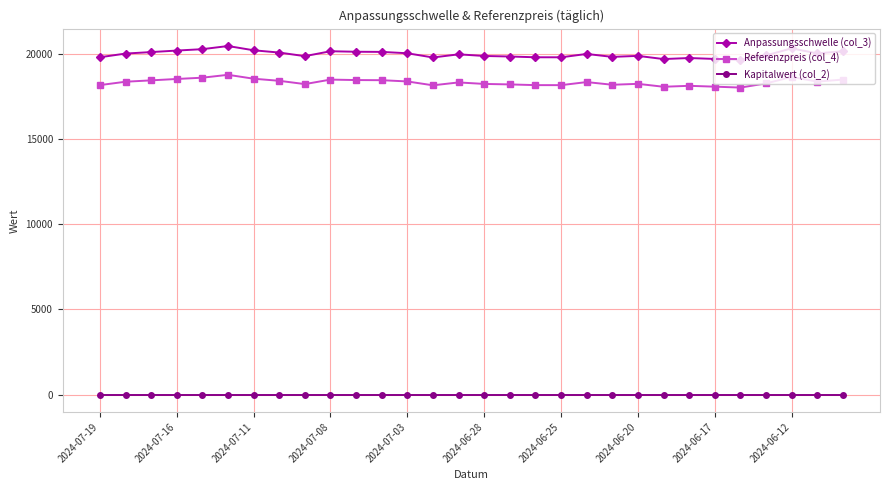

True or false: Referenzpreis (col_4) has more than 0 interior local peaks.

True